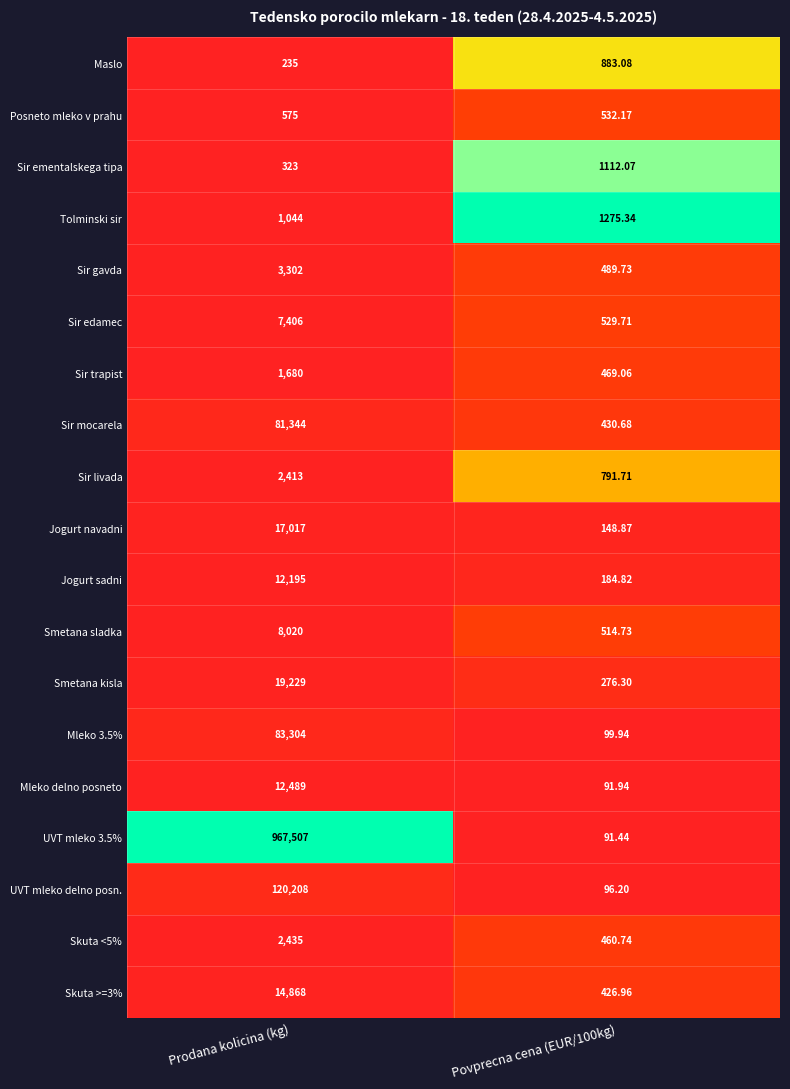

Where is Maslo nearest to the value 559?

Prodana kolicina (kg)